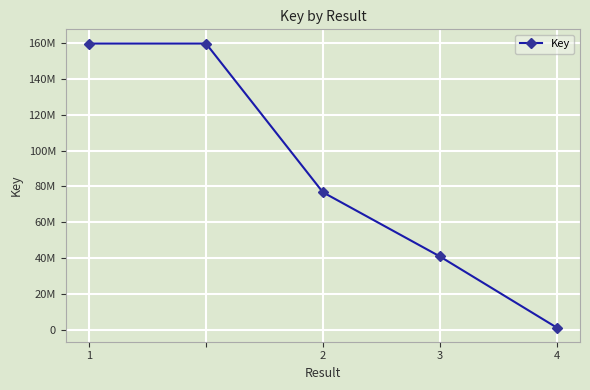

True or false: the data has more than 1 interior local peaks.

False